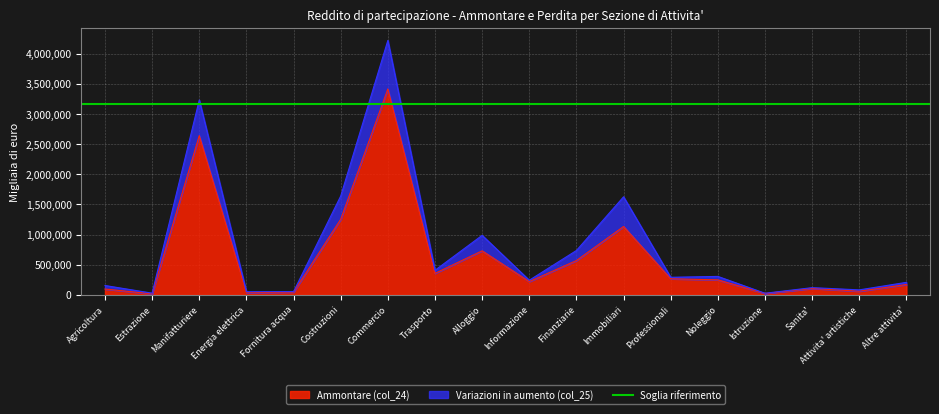

Count the number of values greater than 248791.

8